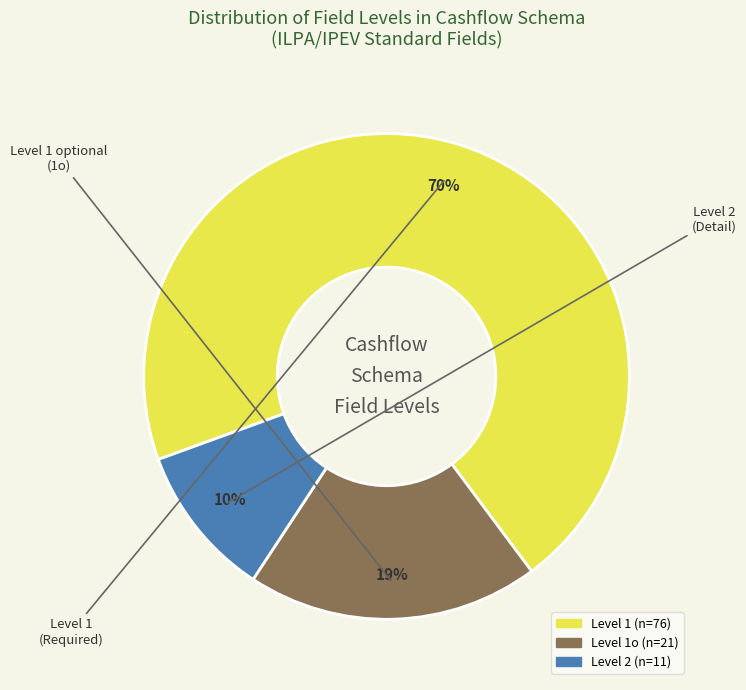

How many segments does this pie chart have?

3